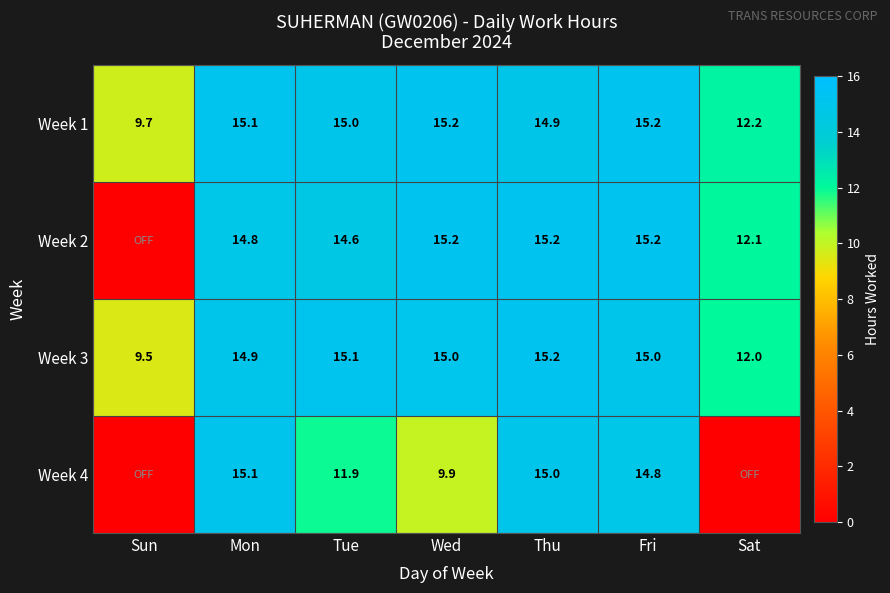

What is the difference between the maximum and minimum values in the Week 1 series?

5.5